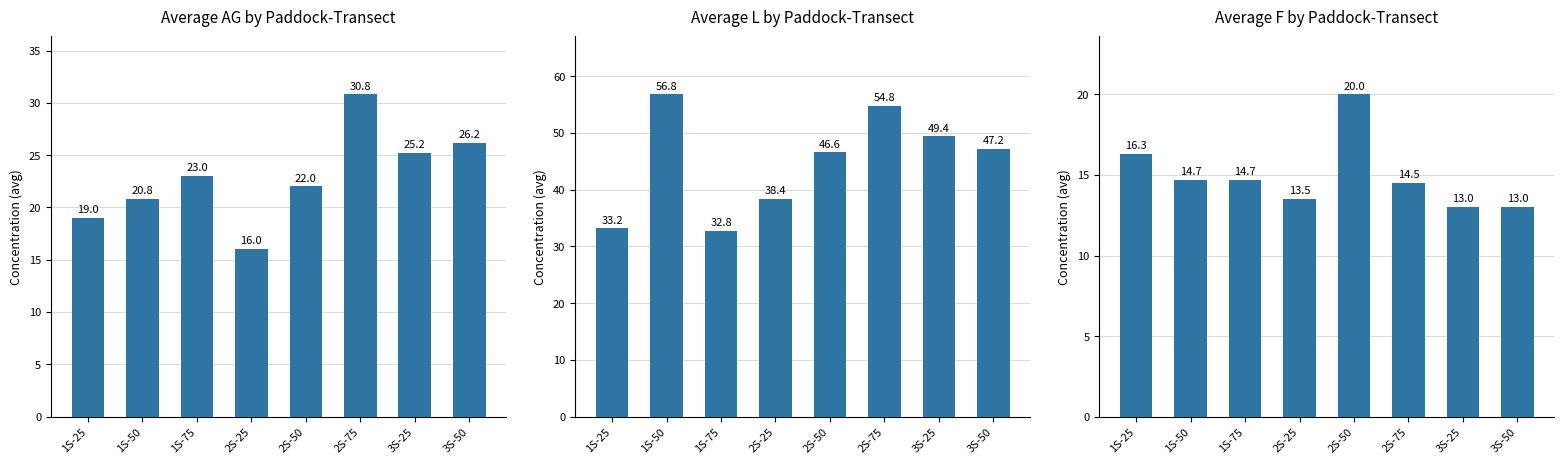

Does the chart contain any negative values?

No